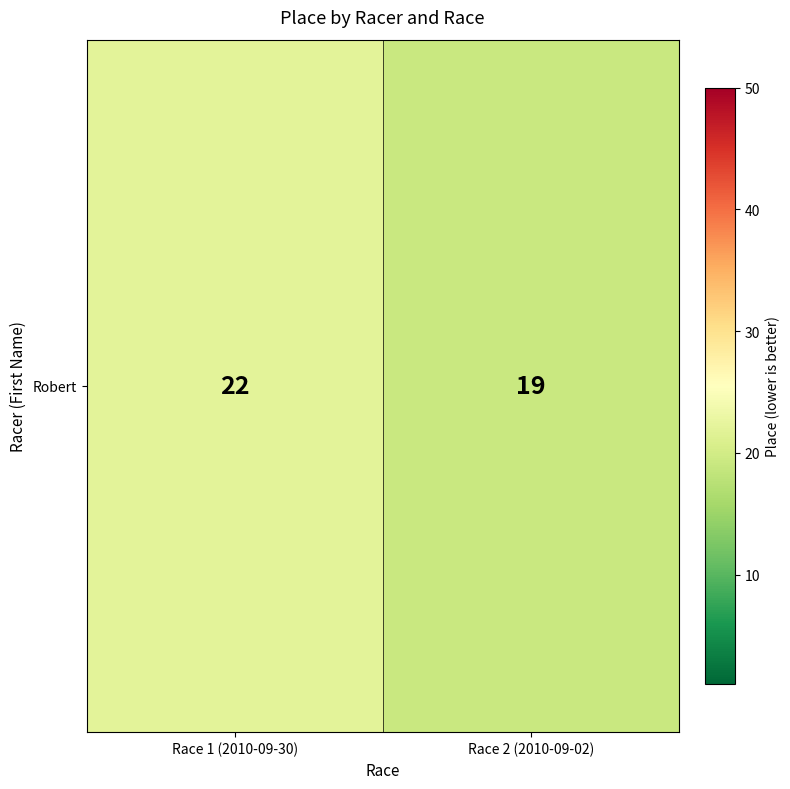

What is the change in value from Race 1 (2010-09-30) to Race 2 (2010-09-02)?

-3